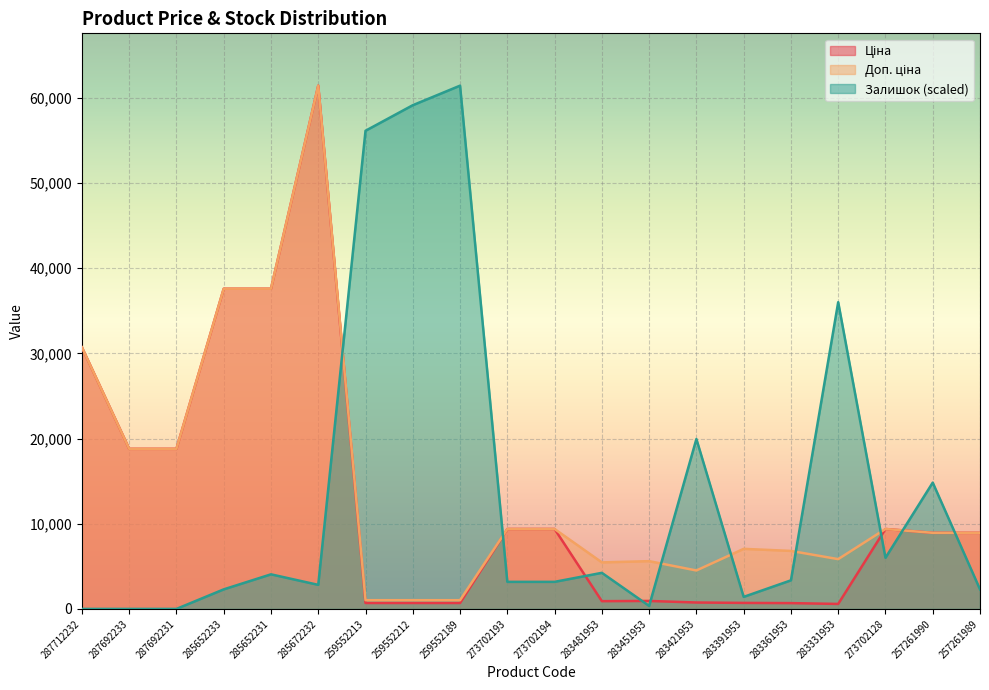

The Ціна series shows 18796.8 at 287692233. True or false?

True